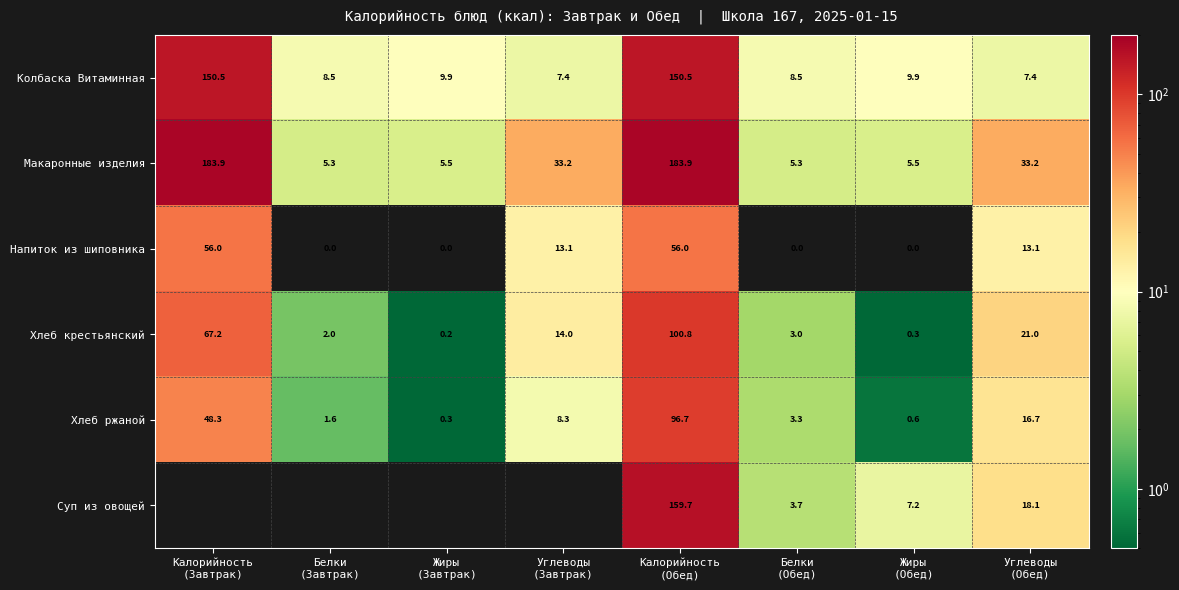

Is the value of Напиток из шиповника at Калорийность (Обед) greater than the value of Хлеб ржаной at Белки (Обед)?

Yes